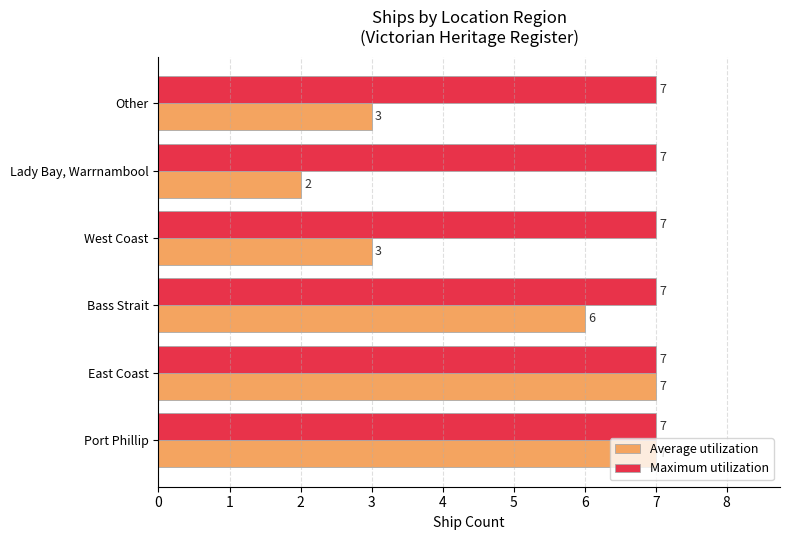

Which series changed the most between Port Phillip and Bass Strait?

Average utilization